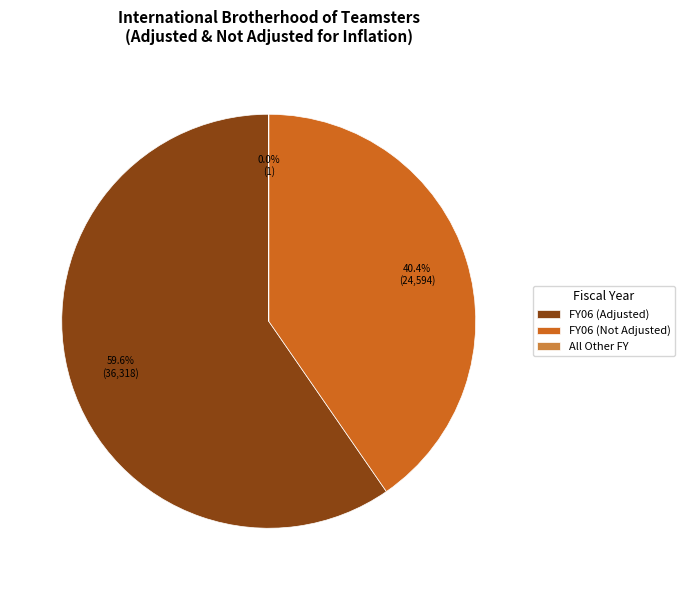

Which category has the biggest portion of the pie?

FY06 (Adjusted)